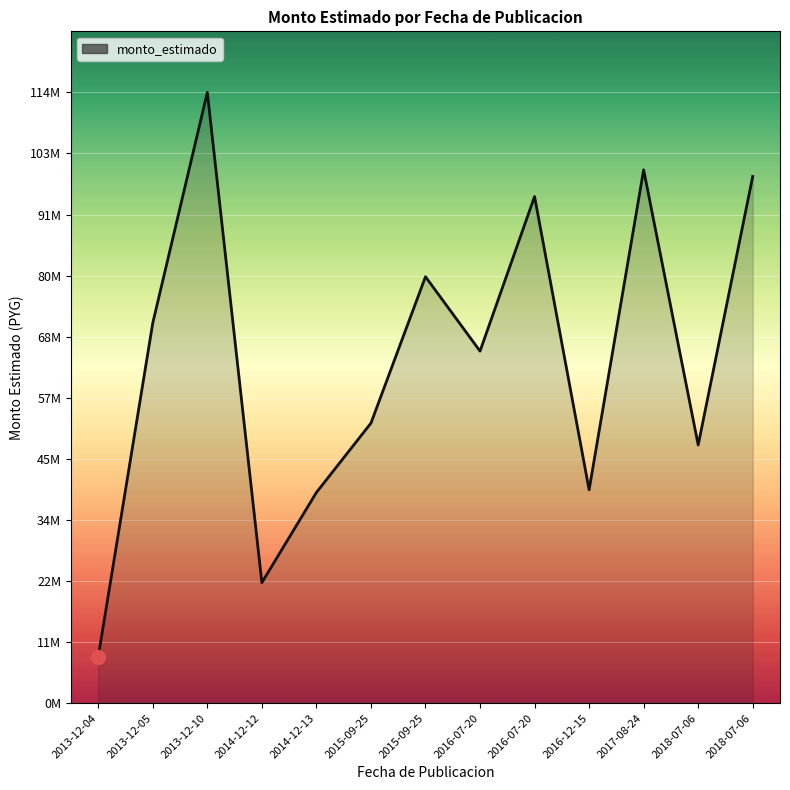

Does the chart have visible grid lines?

Yes